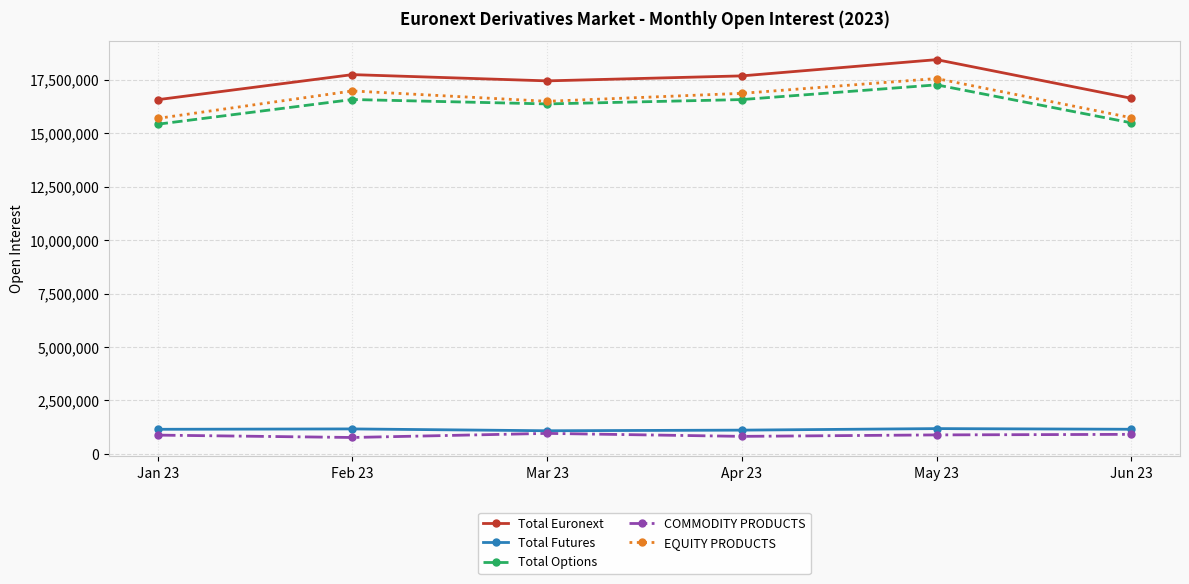

What is the minimum value for Total Futures?

1079238